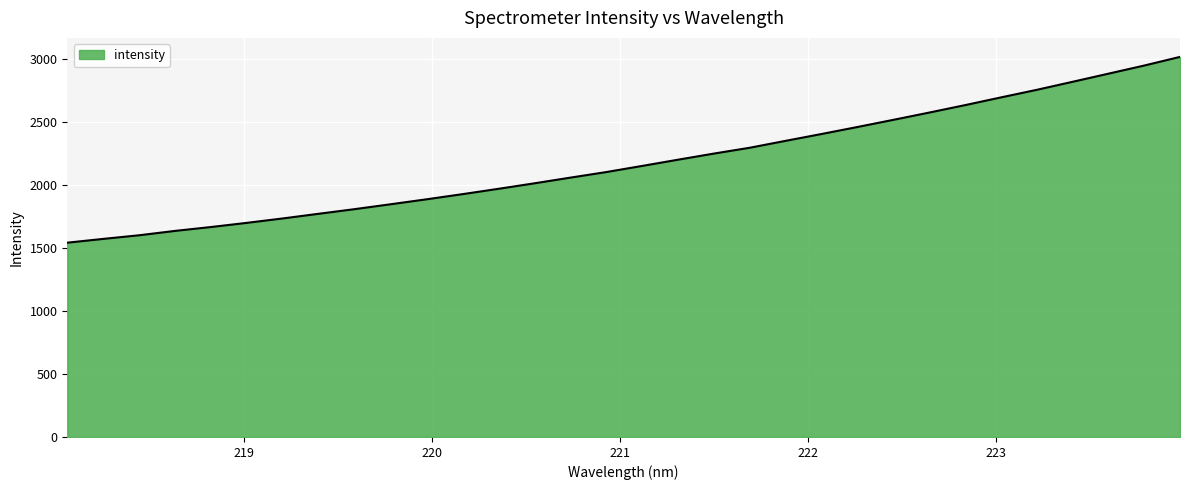

What is the greatest value displayed?

3013.2